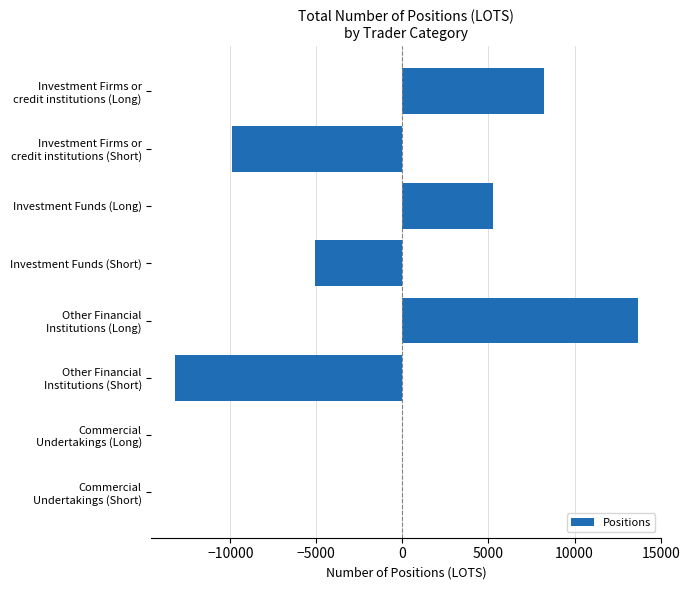

What is the sum of all values?

-1098.1